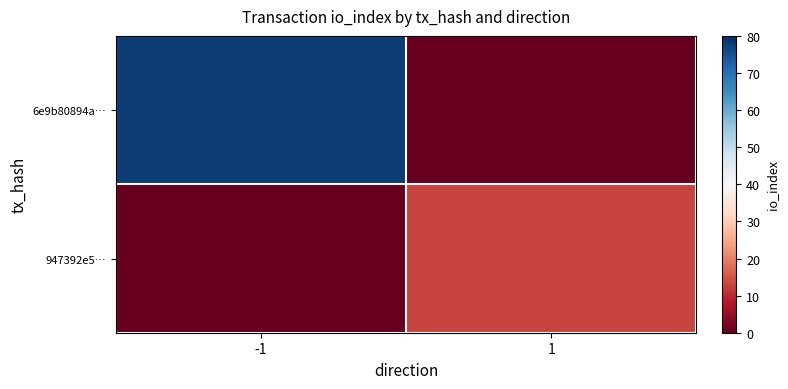

What is the total value across all series at 1?

13